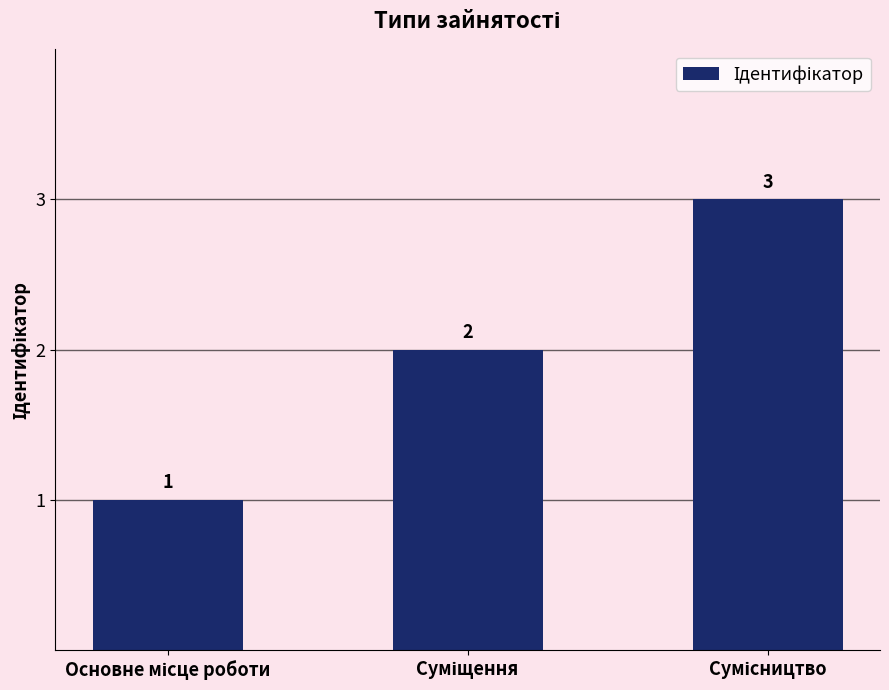

Reading right to left, transcribe all the data shown in this chart.

3	2	1